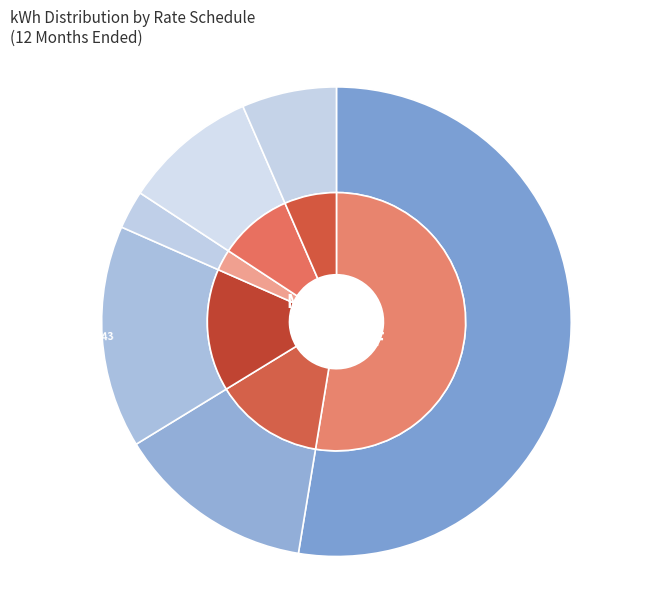

Is it true that 8 & 24 is 14% of the pie?

True